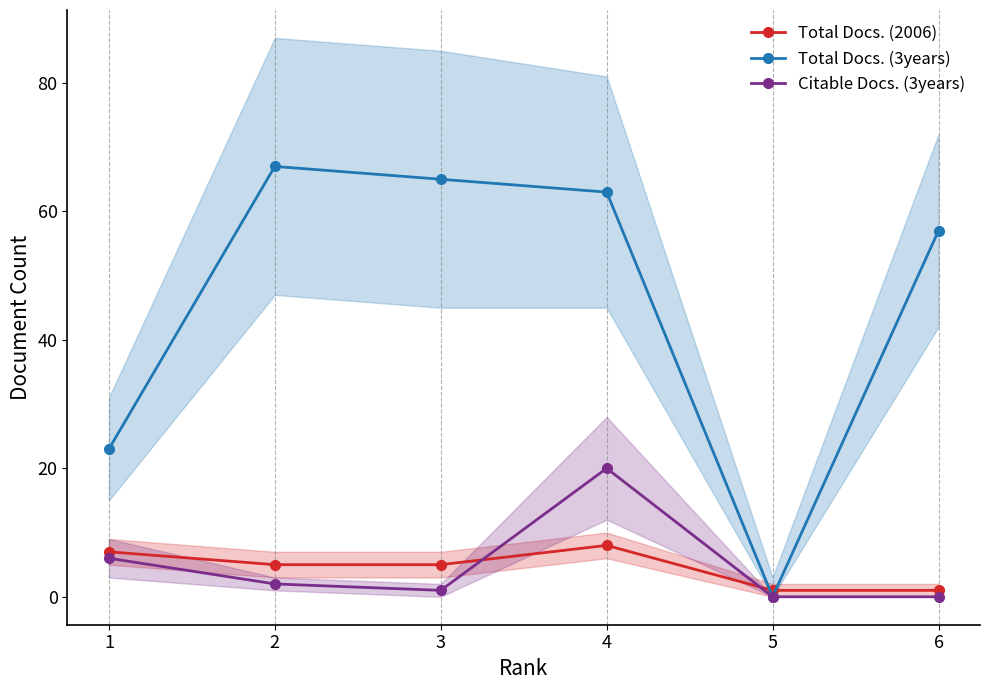

True or false: Citable Docs. (3years) and Total Docs. (3years) intersect in this chart.

False